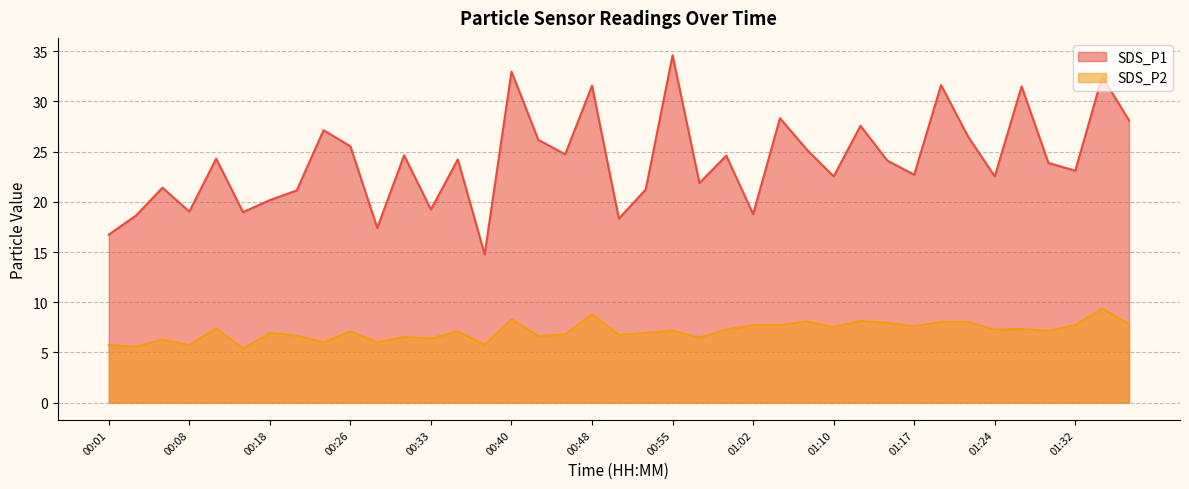

What is the label of the 8th point from the right?

01:19